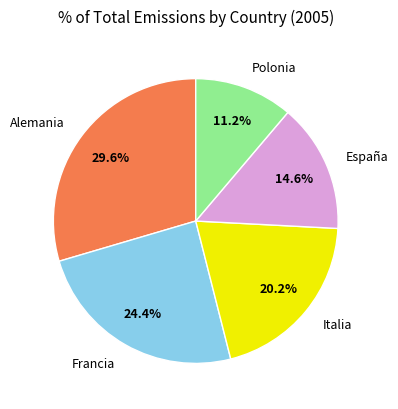

Rank the categories by value from lowest to highest.

Polonia, España, Italia, Francia, Alemania